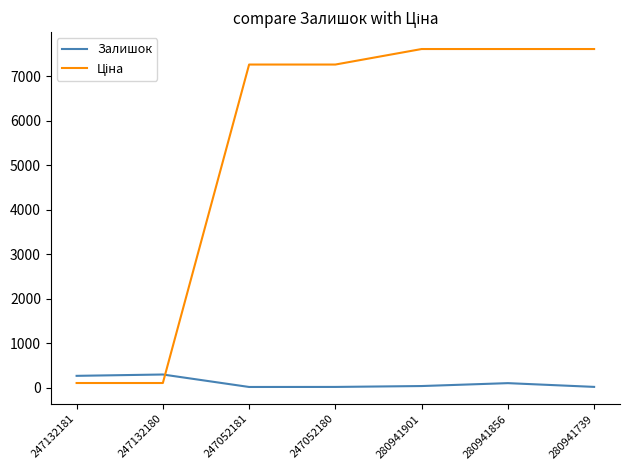

What is the greatest value displayed?

7607.2